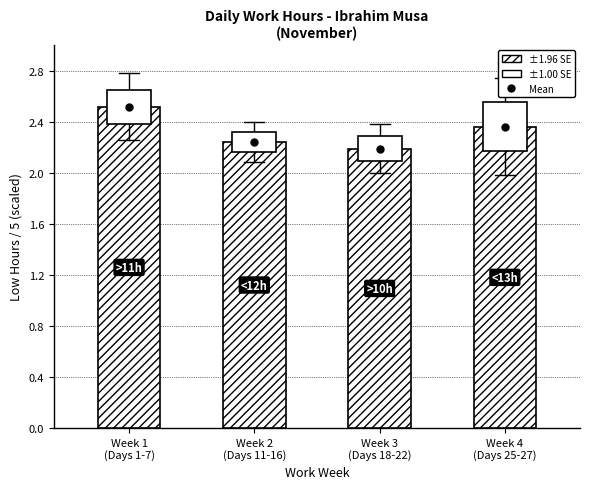

Does the chart contain stacked bars?

No